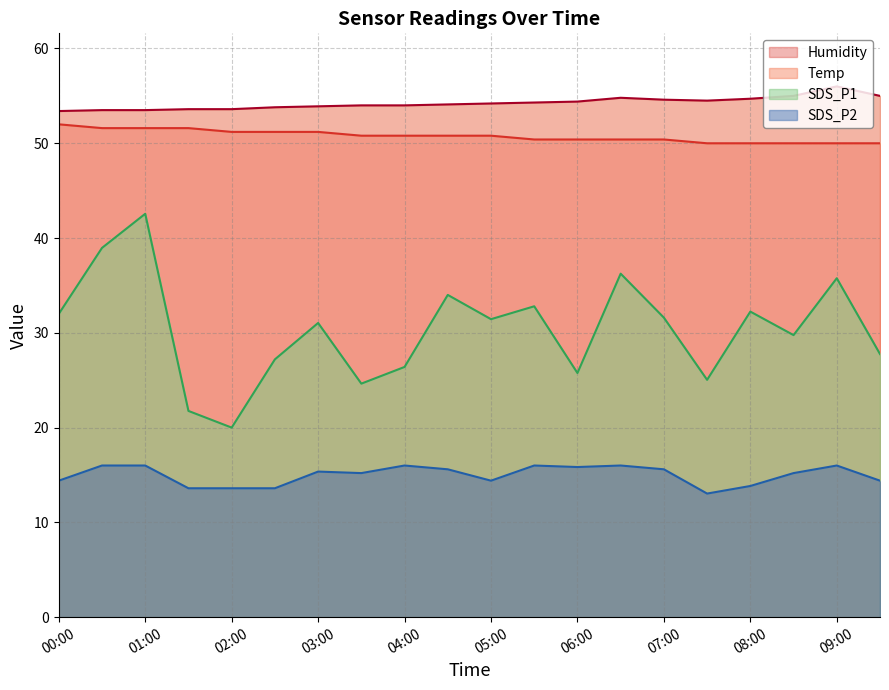

Reading right to left, transcribe all the data shown in this chart.

SDS_P1: 27.8	35.8	29.8	32.2	25.0	31.6	36.2	25.8	32.8	31.4	34.0	26.4	24.6	31.0	27.2	20.0	21.8	42.6	39.0	32.0
SDS_P2: 14.4	16.0	15.2	13.8	13.0	15.6	16.0	15.8	16.0	14.4	15.6	16.0	15.2	15.4	13.6	13.6	13.6	16.0	16.0	14.4
Temp: 50.0	50.0	50.0	50.0	50.0	50.4	50.4	50.4	50.4	50.8	50.8	50.8	50.8	51.2	51.2	51.2	51.6	51.6	51.6	52.0
Humidity: 55.0	56.0	55.0	54.7	54.5	54.6	54.8	54.4	54.3	54.2	54.1	54.0	54.0	53.9	53.8	53.6	53.6	53.5	53.5	53.4